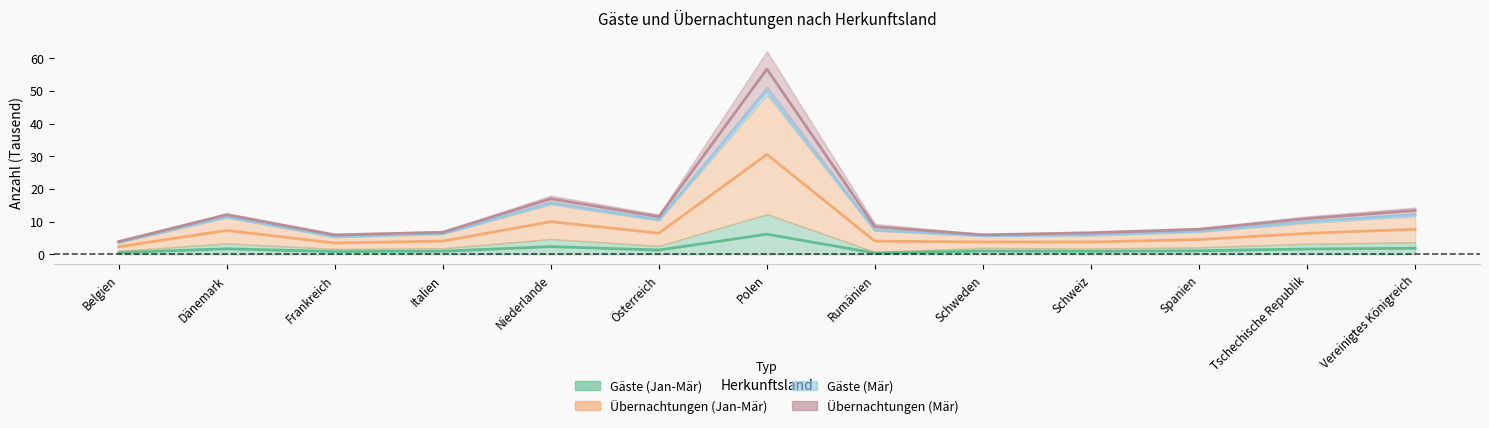

What are all the series names shown in the legend?

Gäste (Jan-Mär), Übernachtungen (Jan-Mär), Gäste (Mär), Übernachtungen (Mär)